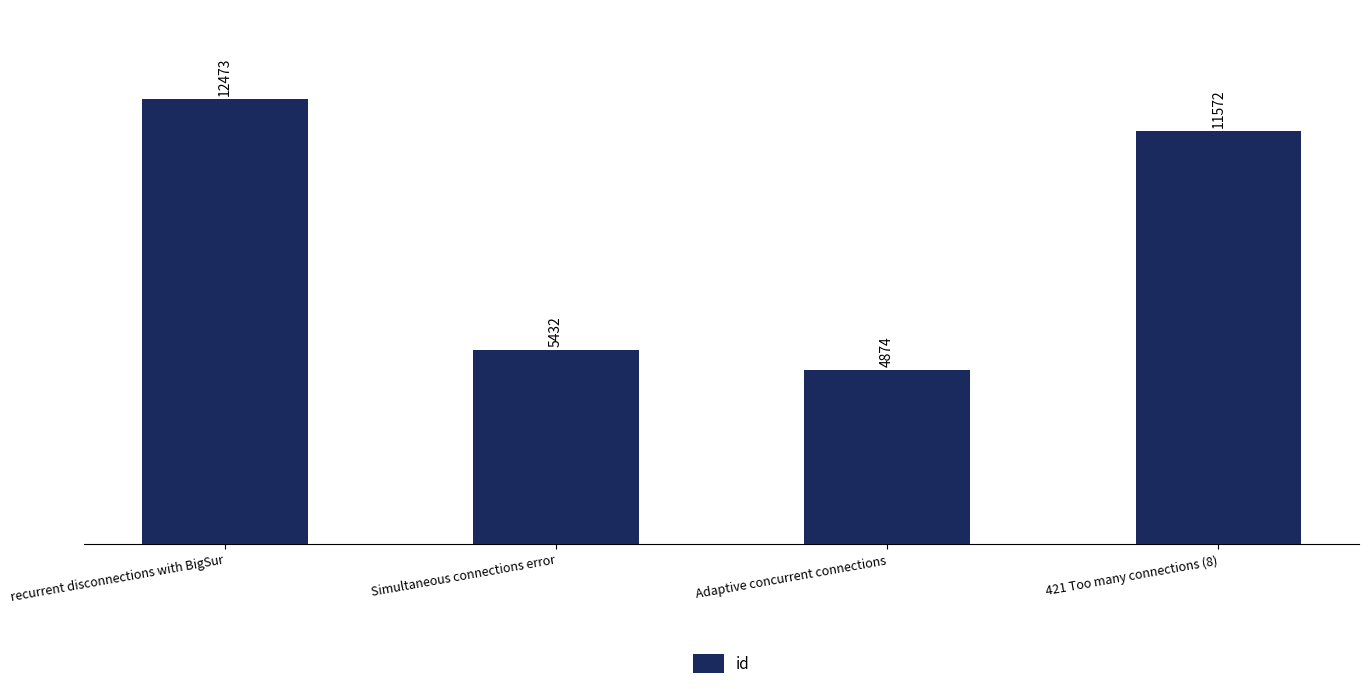

Which has a higher value, 421 Too many connections (8) or Simultaneous connections error?

421 Too many connections (8)